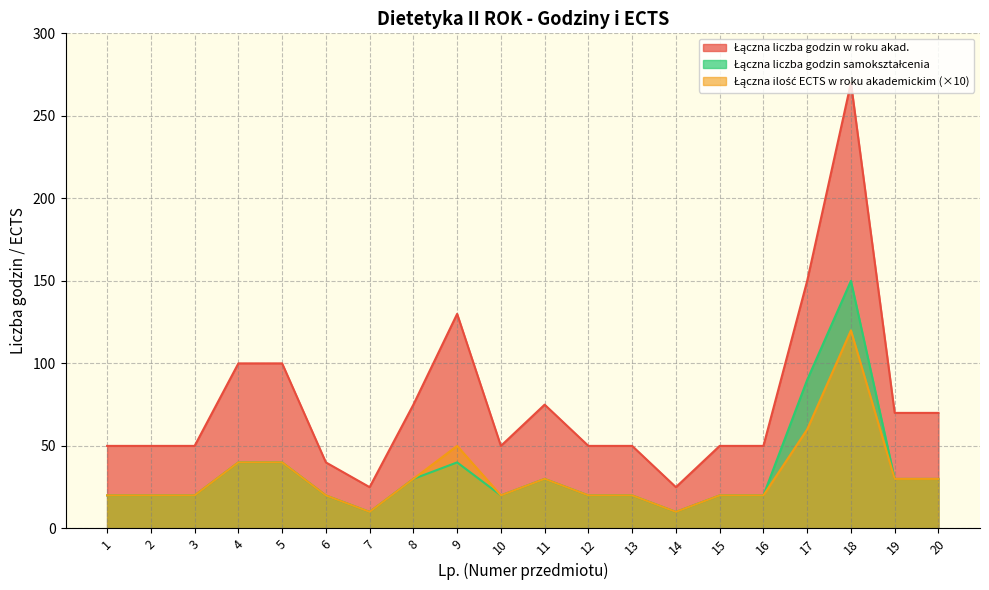

The value of Łączna liczba godzin samokształcenia at 14 is 10. True or false?

True